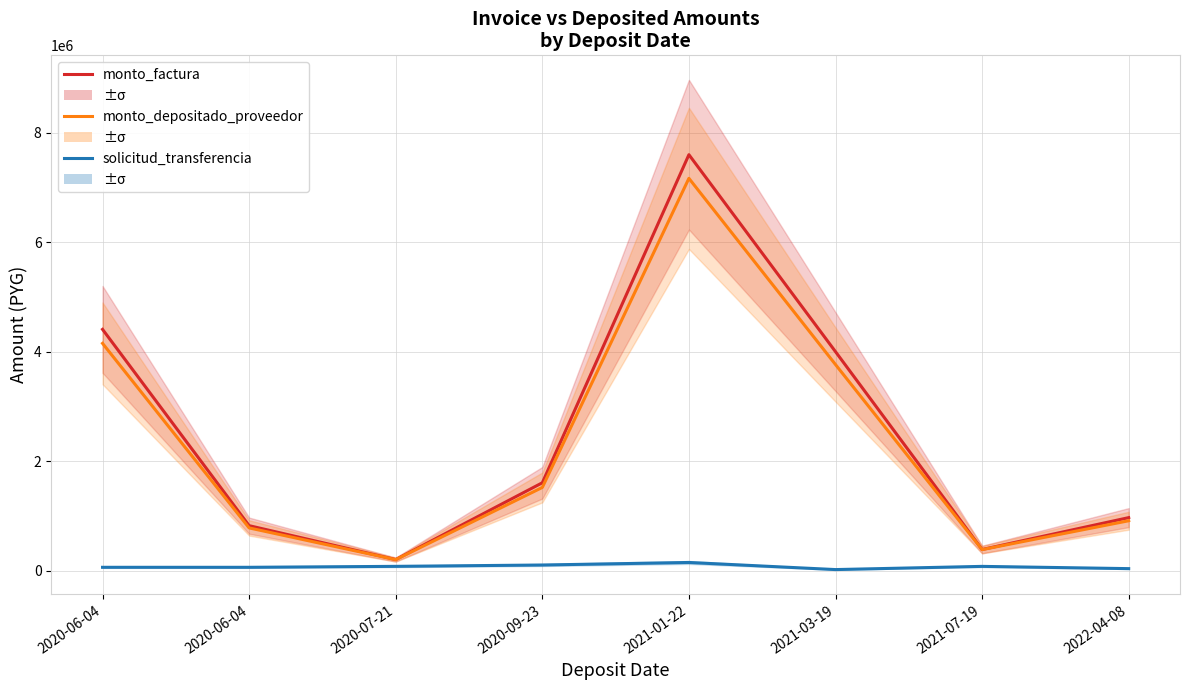

How many data points does each series have?

8